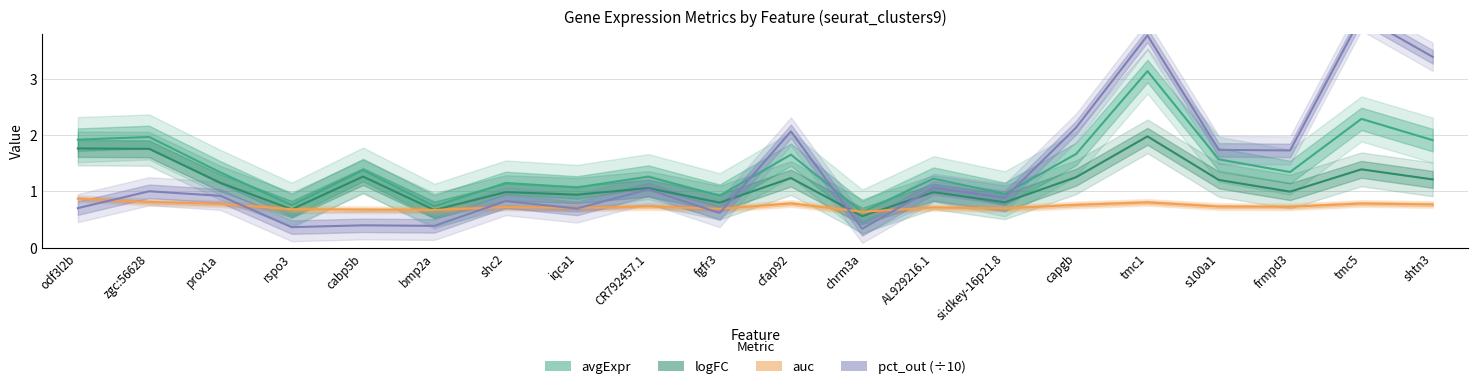

Is the value of pct_out at cfap92 greater than the value of logFC at iqca1?

Yes